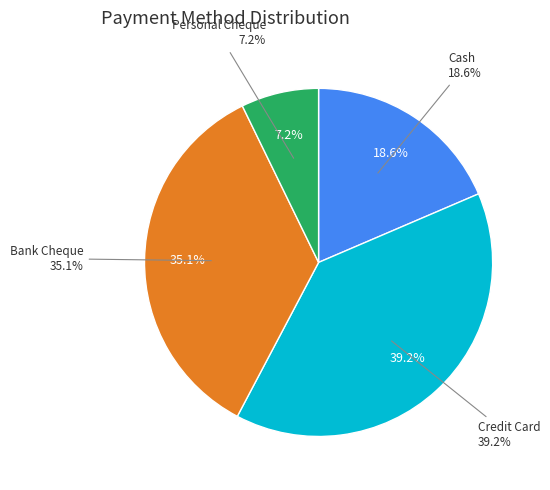

The Personal Cheque slice represents 7% of the pie. True or false?

True